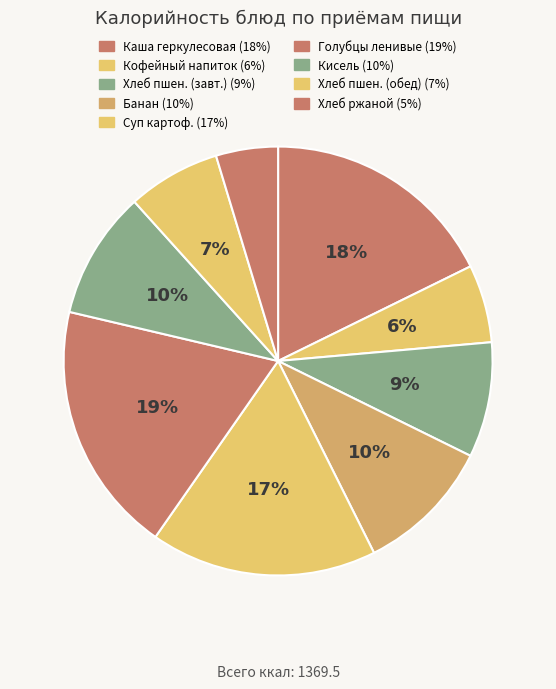

To the nearest percent, what is the average slice percentage?

11%